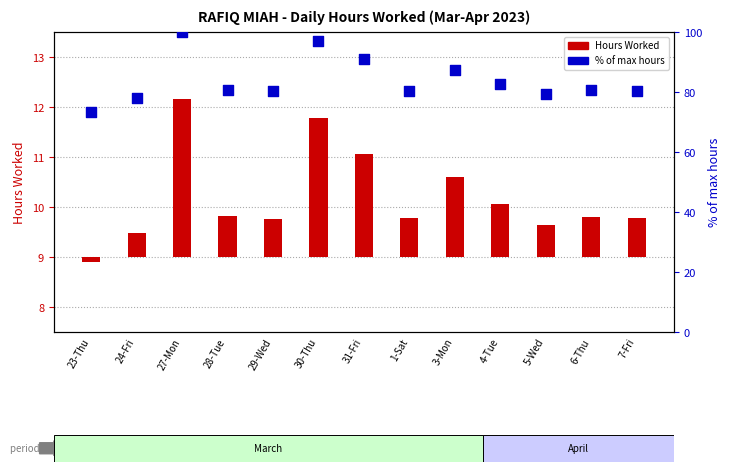

Which series reaches the minimum Y coordinate?

Hours Worked